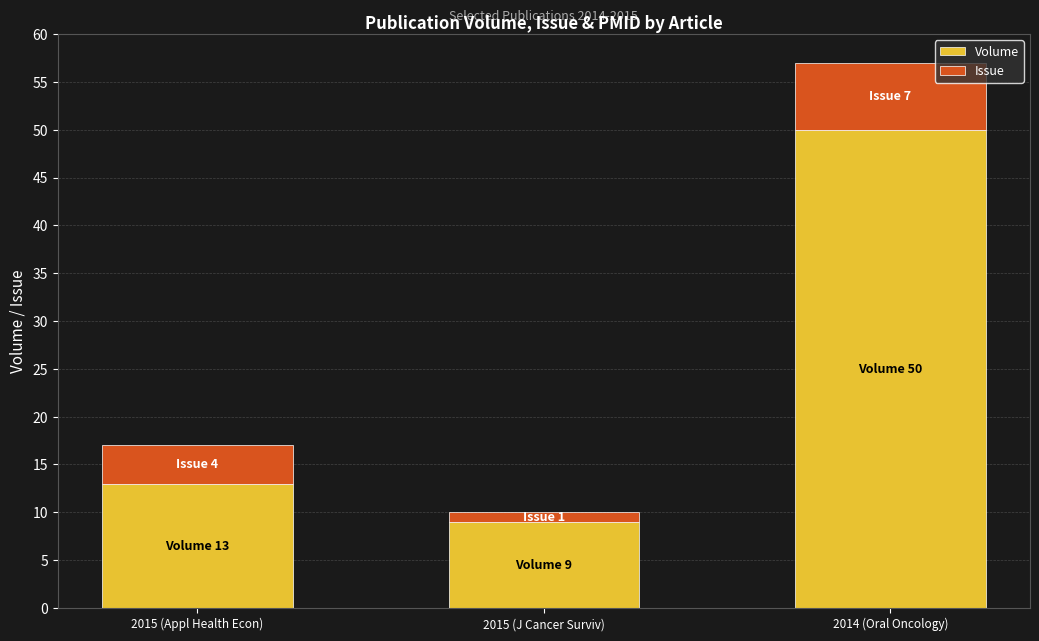

The Volume series shows 3 at 2015 (Appl Health Econ). True or false?

False